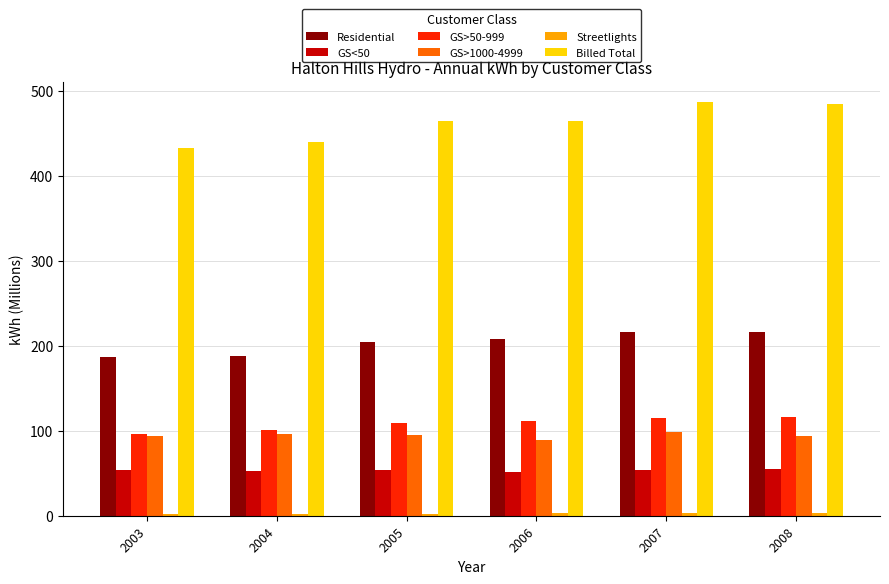

What is the maximum value for GS>50-999?

116.0